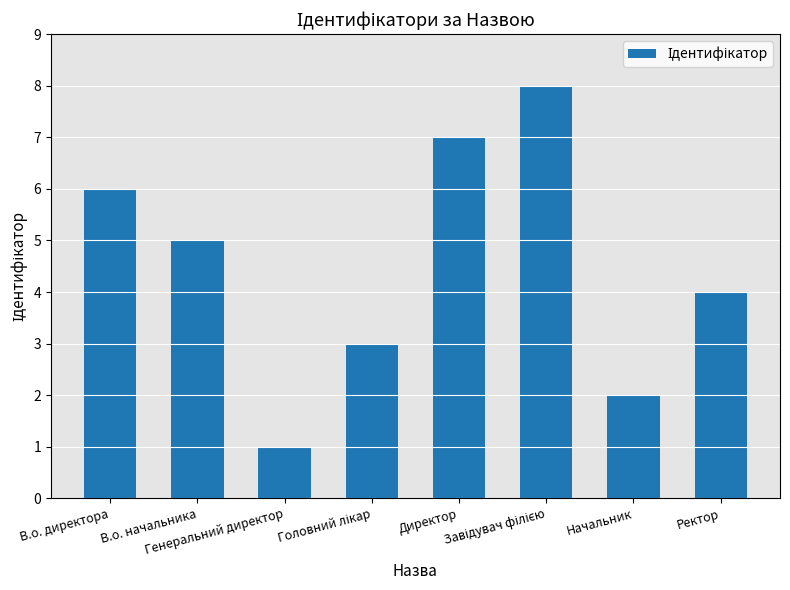

What is the label of the 5th bar from the left?

Директор